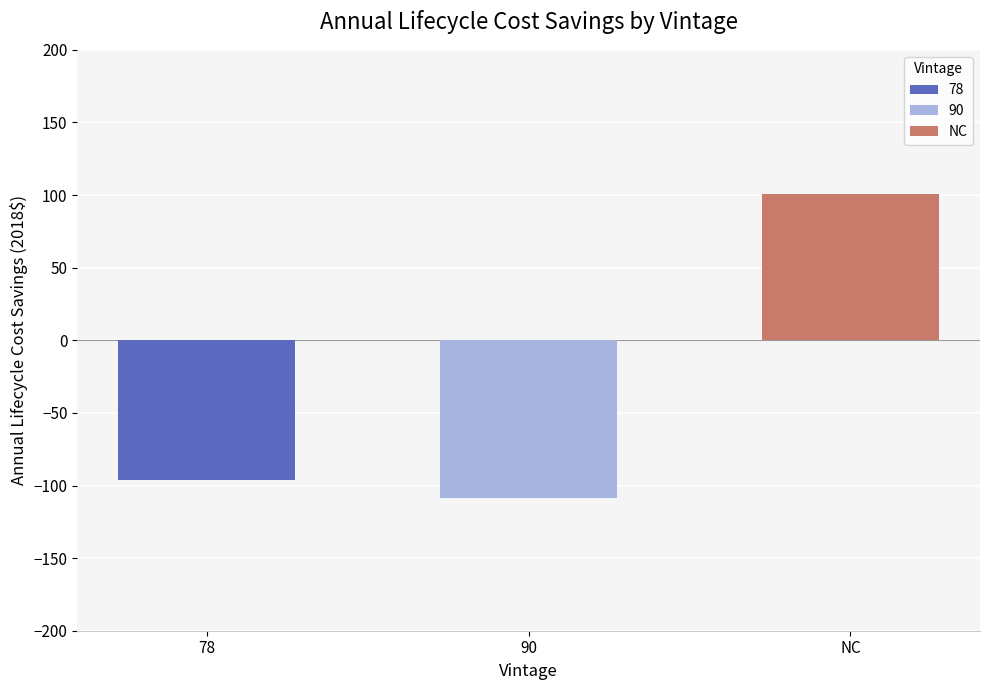

What is the greatest value displayed?

100.5